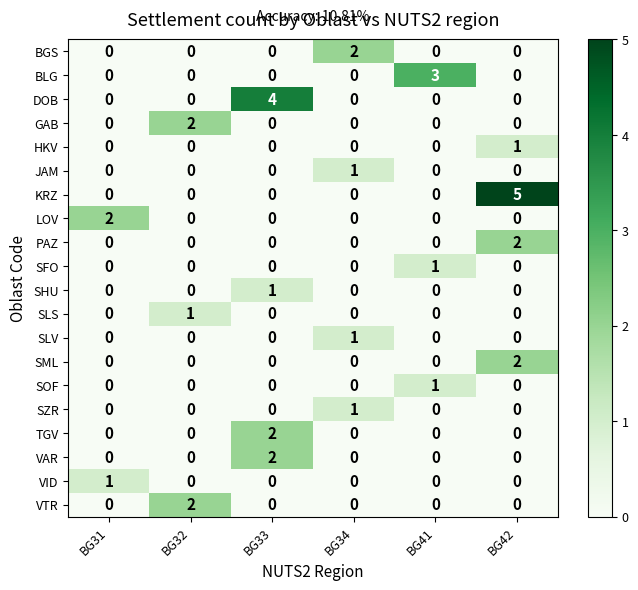

Which series has the largest total across all categories?

KRZ